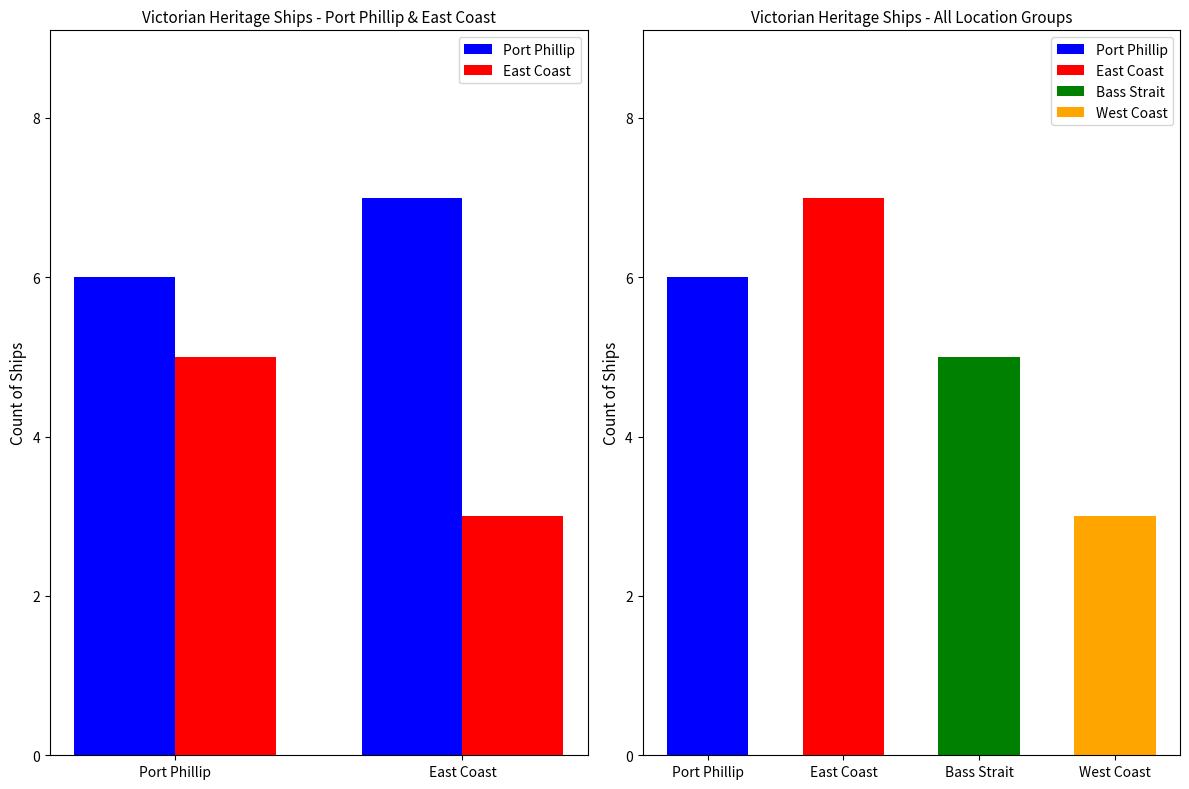

Reading left to right, what are all the values shown in this chart?

Port Phillip: Port Phillip=6	East Coast=7
East Coast: Port Phillip=5	East Coast=3